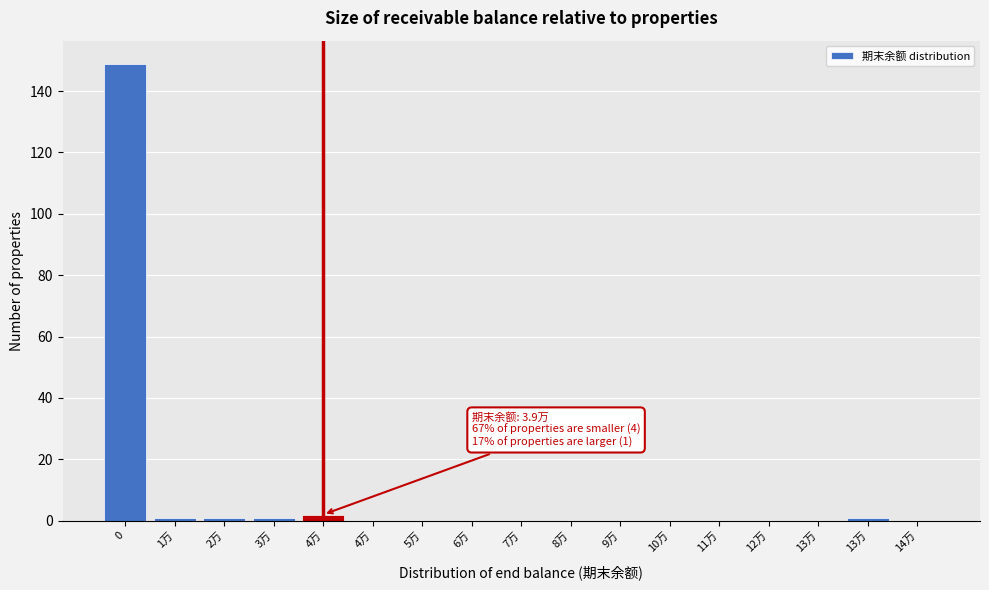

Count the number of categories in the chart.

17